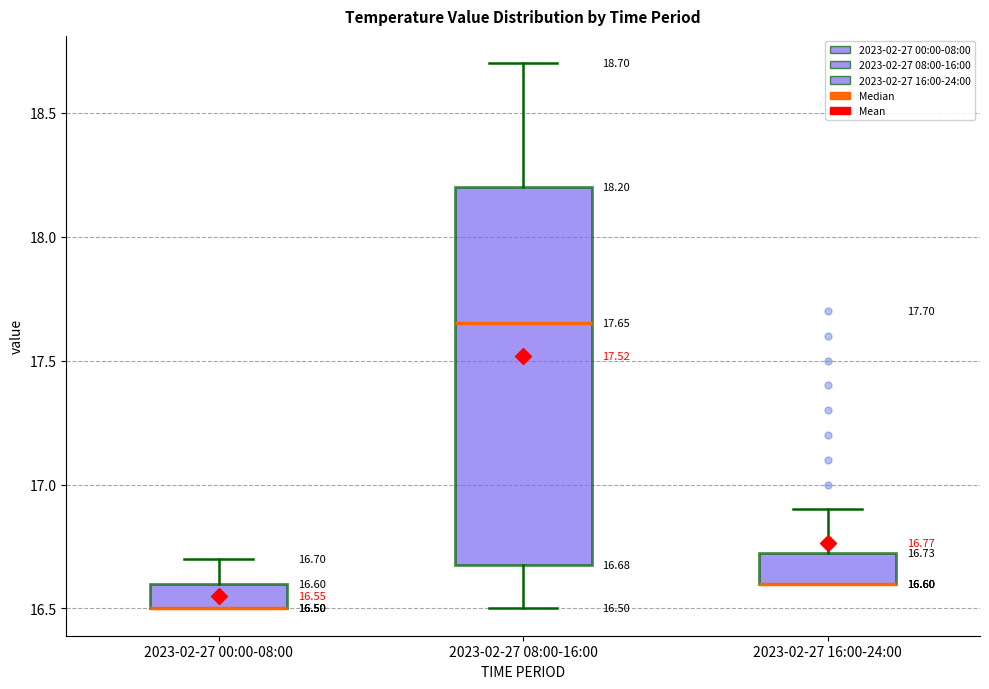

Which box is the tallest, from its lower edge to its upper edge?

2023-02-27 08:00-16:00